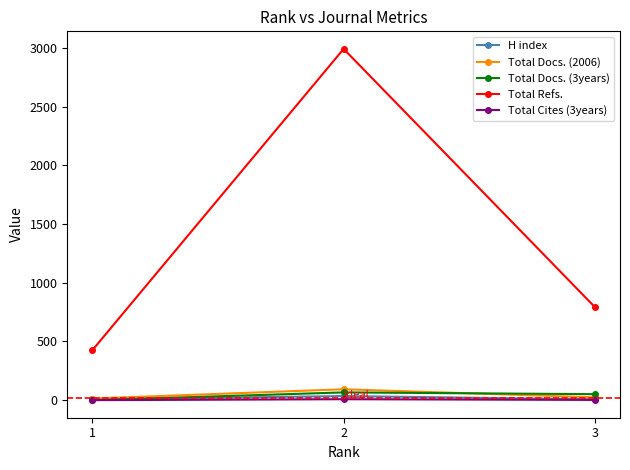

How many distinct data groups are displayed?

5